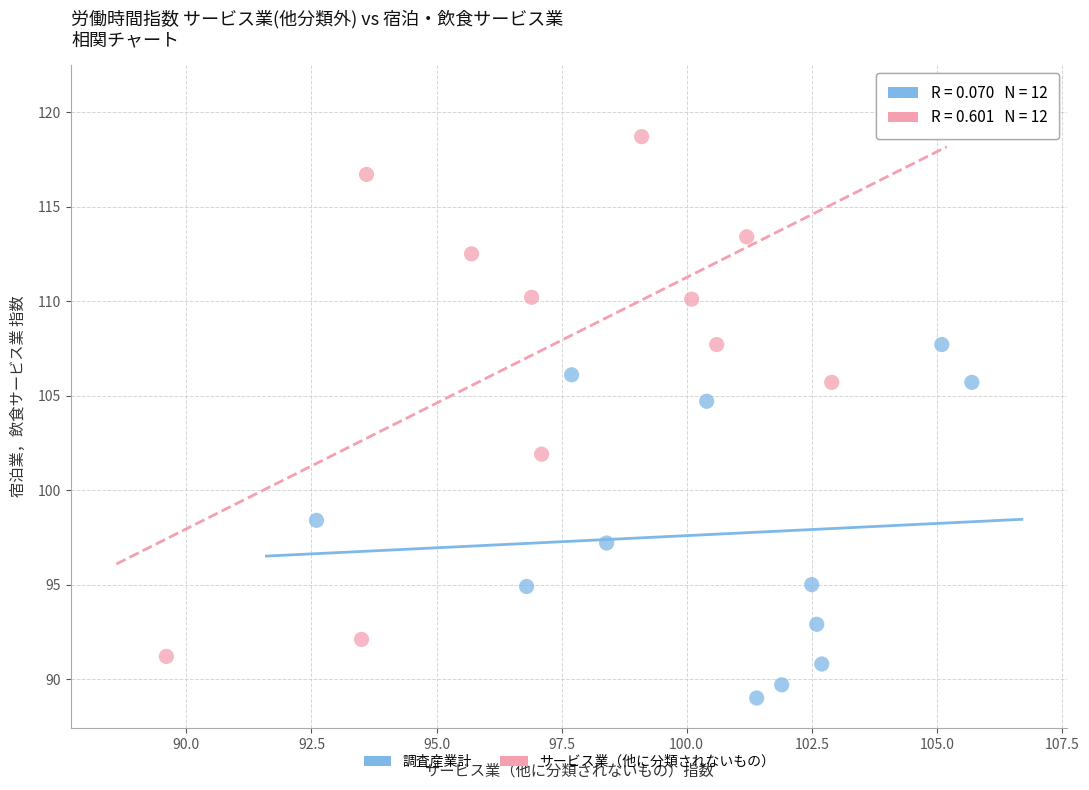

Which series contains the highest Y value?

サービス業（他に分類されないもの）